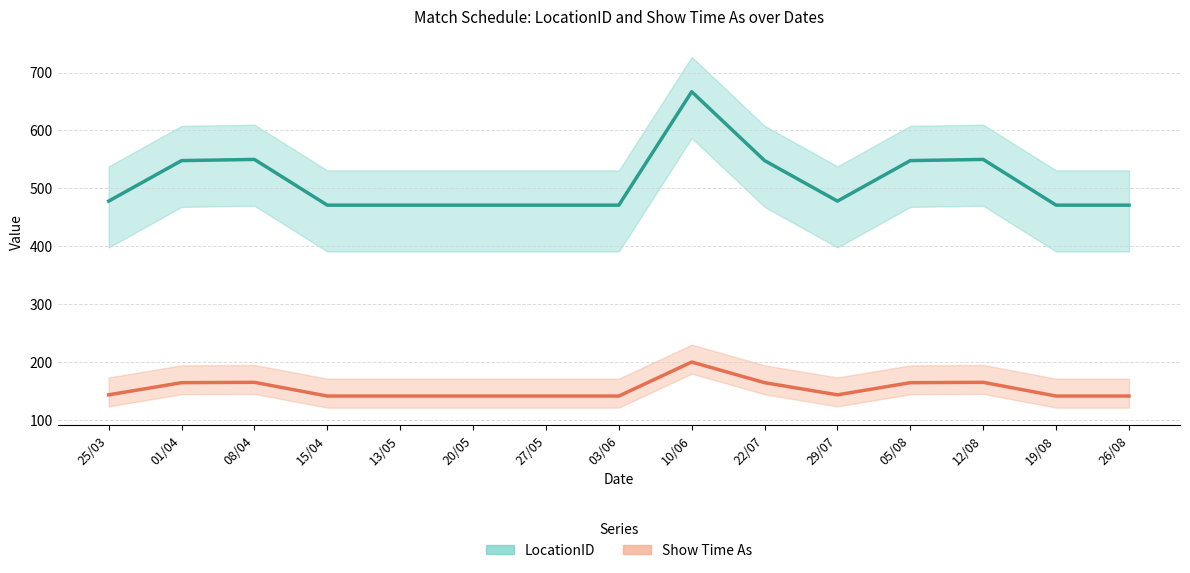

What is the difference between the values at 08/04 and 29/07?

72